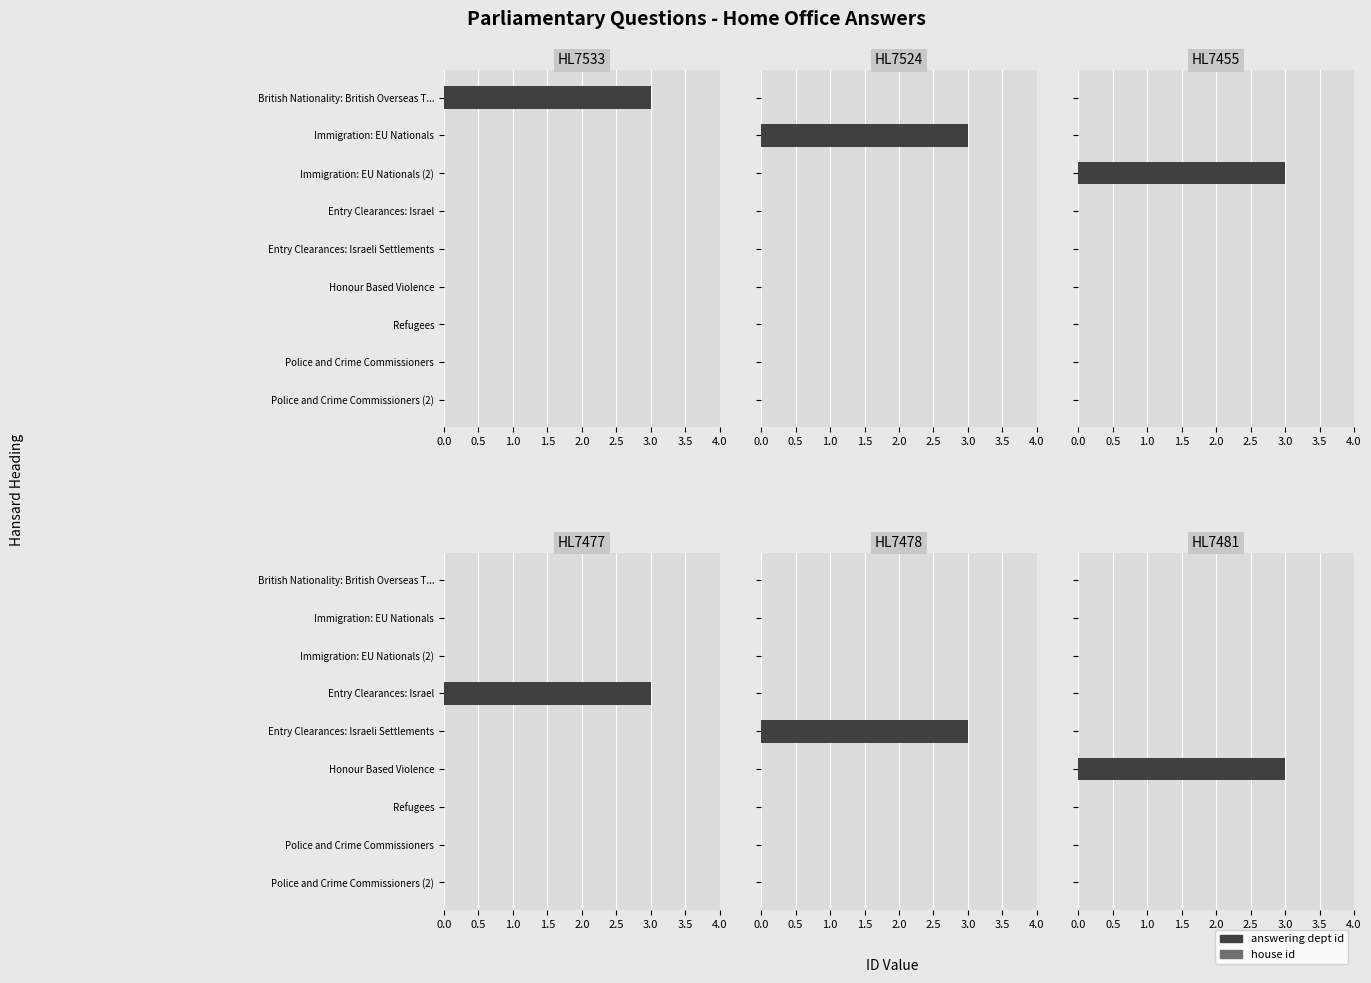

What is the greatest value displayed?

3